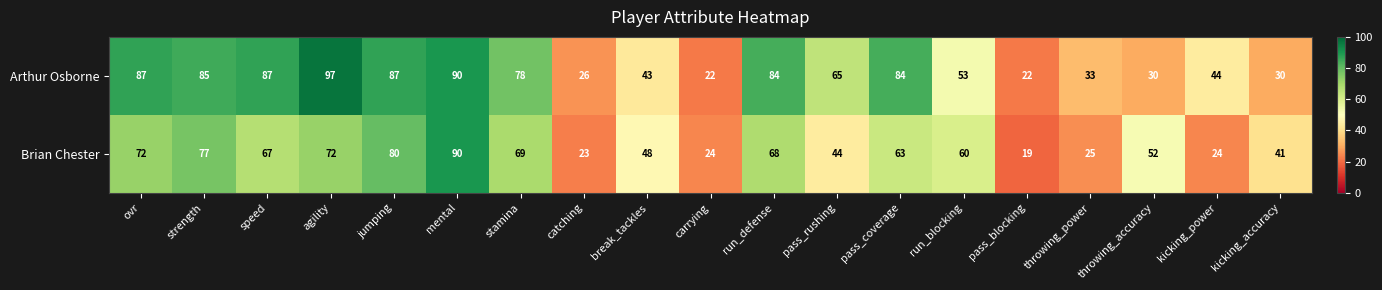

What is the difference between the second highest and minimum values in the Brian Chester series?

61